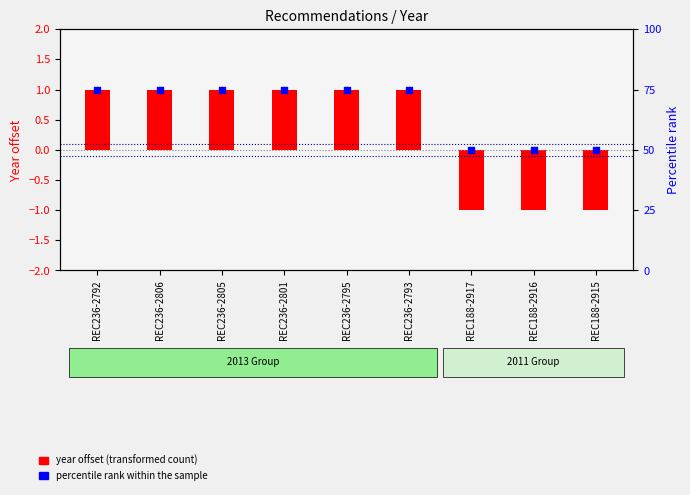

Which series contains the lowest Y value?

year offset (transformed count)